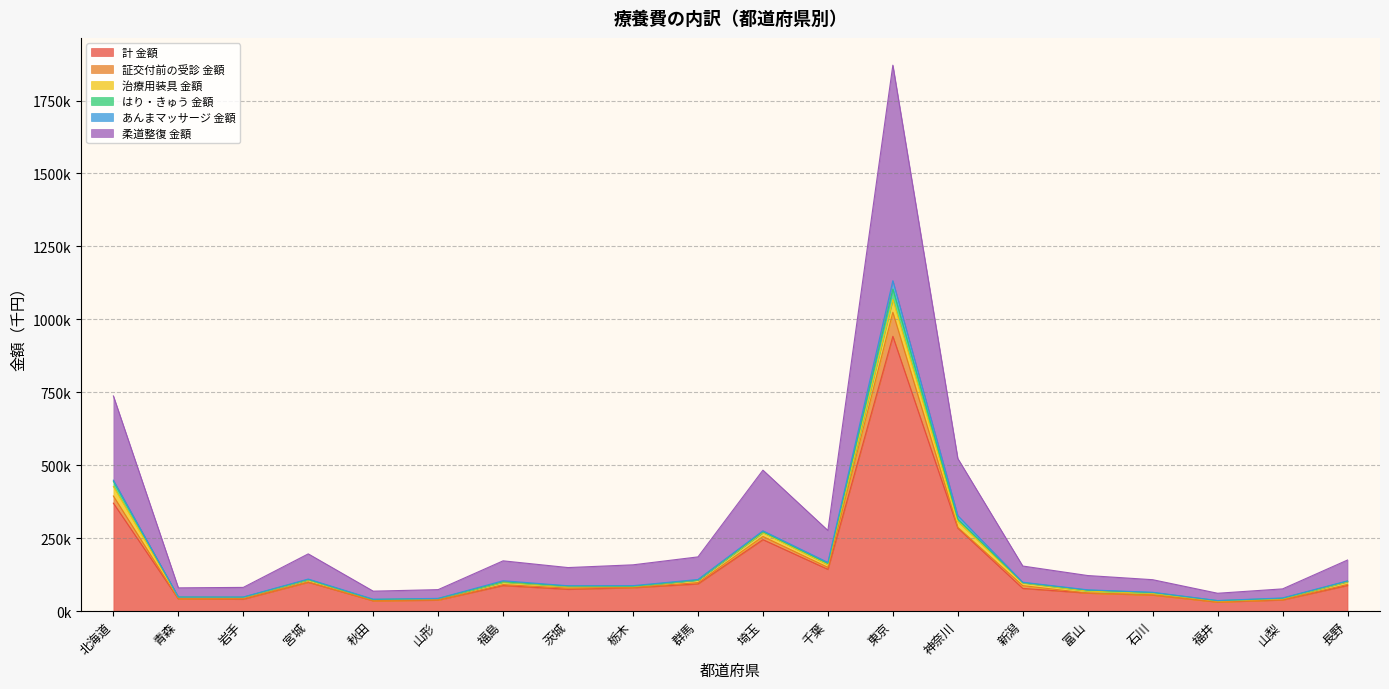

How many lines are shown in the chart?

6